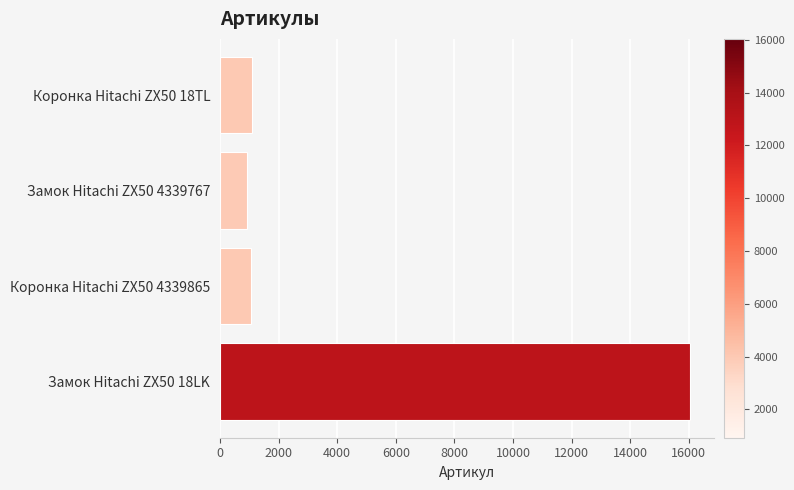

Which category has the highest value across all series?

Замок Hitachi ZX50 18LK